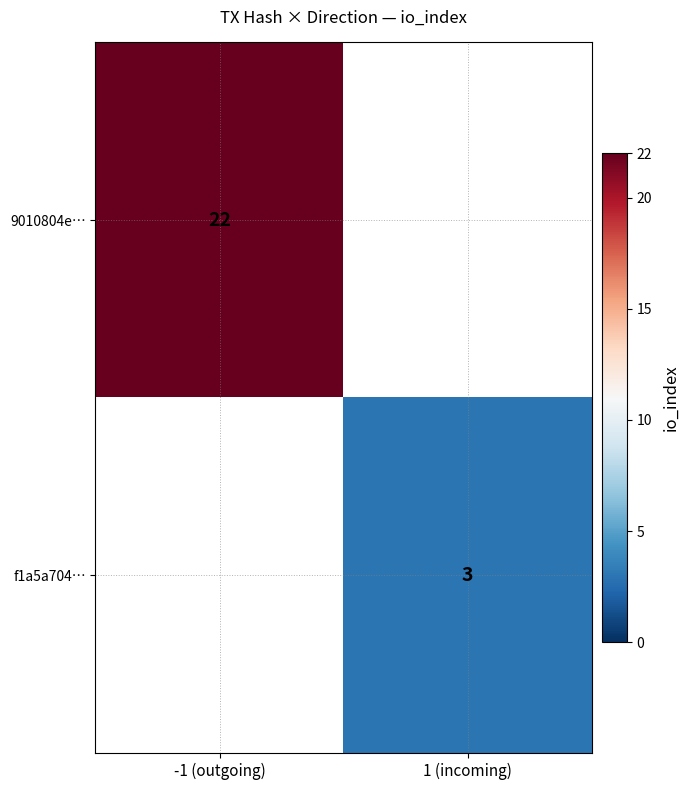

Is it true that 9010804e… equals 22 at -1 (outgoing)?

True